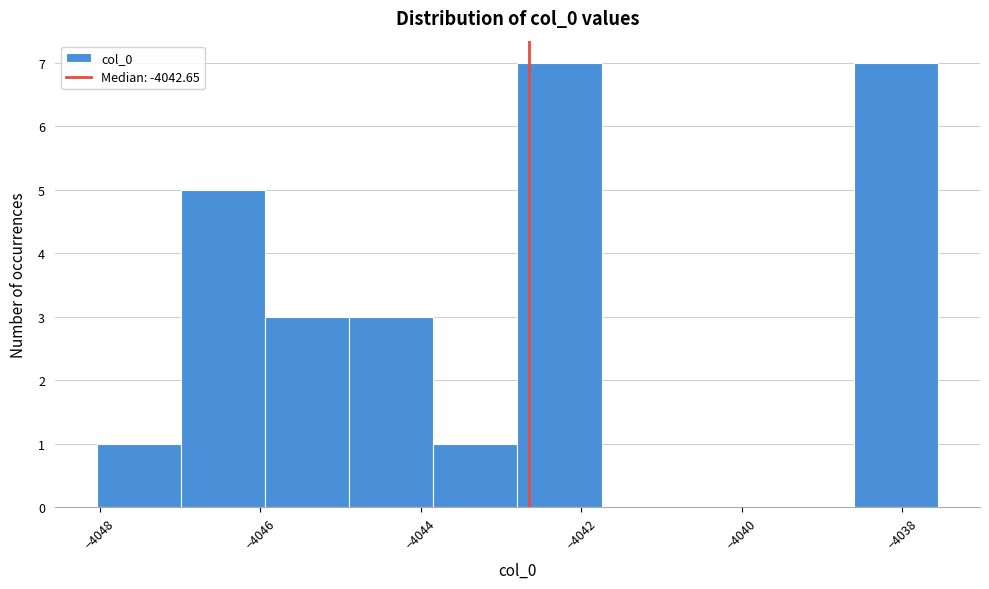

Reading left to right, transcribe this chart: for each bar, give the range it covers on the x-axis and its height. Neither the bar edges nor the heights are printed on the chart, so give them approximately, as read against the axes.

-4048.0 to -4047.0: 1
-4047.0 to -4046.0: 5
-4046.0 to -4044.8: 3
-4044.8 to -4043.8: 3
-4043.8 to -4042.8: 1
-4042.8 to -4041.8: 7
-4041.8 to -4040.6: 0
-4040.6 to -4039.6: 0
-4039.6 to -4038.6: 0
-4038.6 to -4037.6: 7